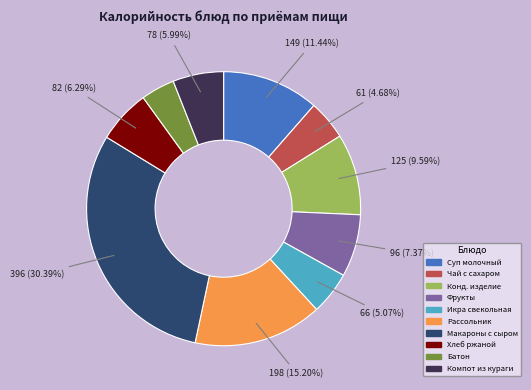

Is there any slice that represents more than half of the pie?

No